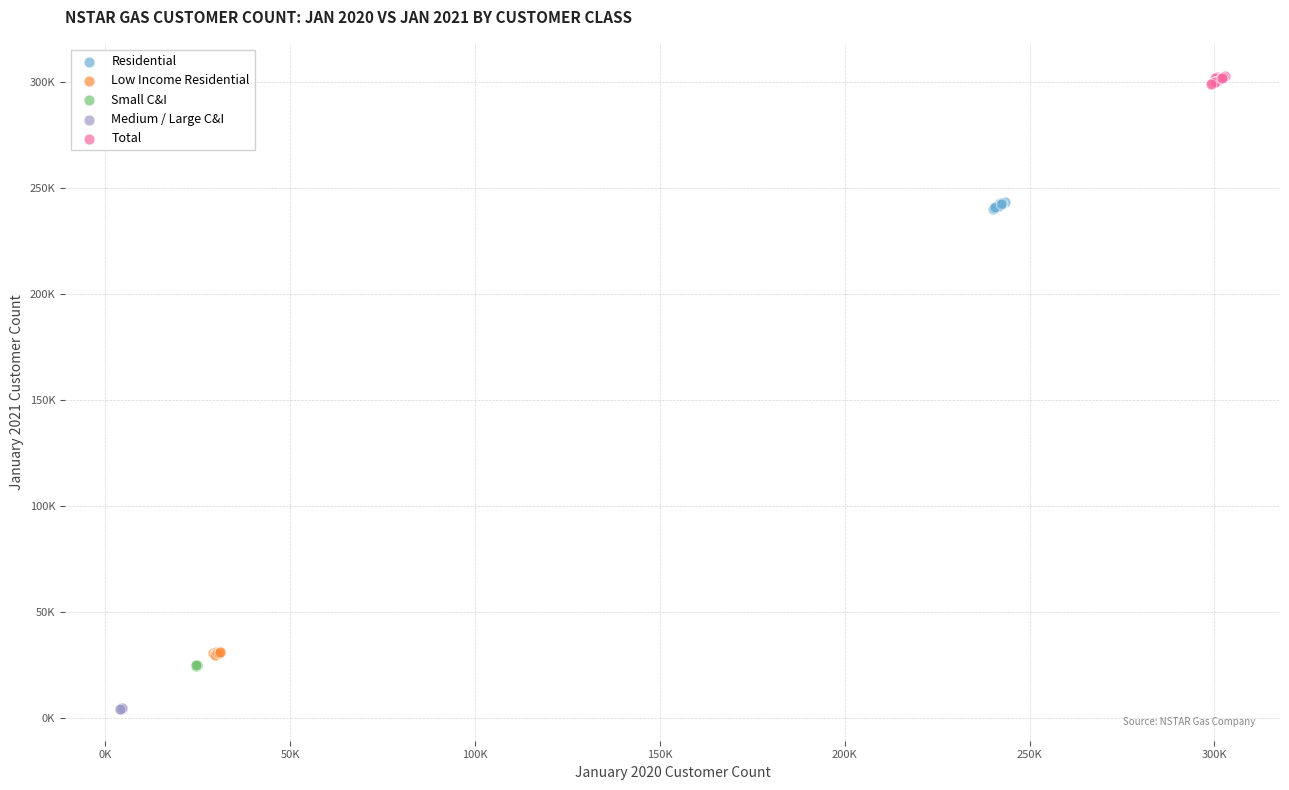

Which series reaches the minimum Y coordinate?

Medium / Large C&I